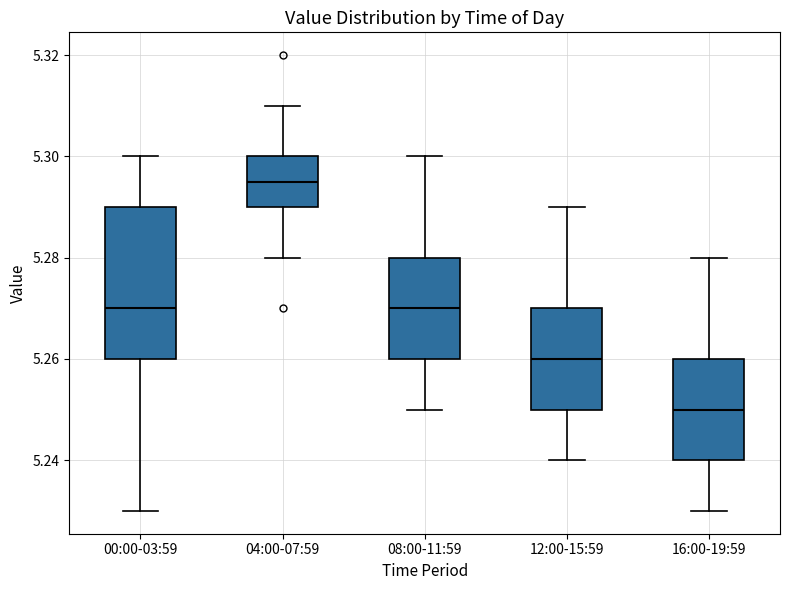

Reading left to right, transcribe this box plot: for each box, give where its median line is, the range the box spans, and where its two whiskers end, as read against the y-axis. The values are not printed on the chart, so give them approximately, as read against the axis.

00:00-03:59: median 5.270, box 5.260 to 5.290, whiskers 5.230 to 5.300
04:00-07:59: median 5.296, box 5.290 to 5.300, whiskers 5.280 to 5.310
08:00-11:59: median 5.270, box 5.260 to 5.280, whiskers 5.250 to 5.300
12:00-15:59: median 5.260, box 5.250 to 5.270, whiskers 5.240 to 5.290
16:00-19:59: median 5.250, box 5.240 to 5.260, whiskers 5.230 to 5.280